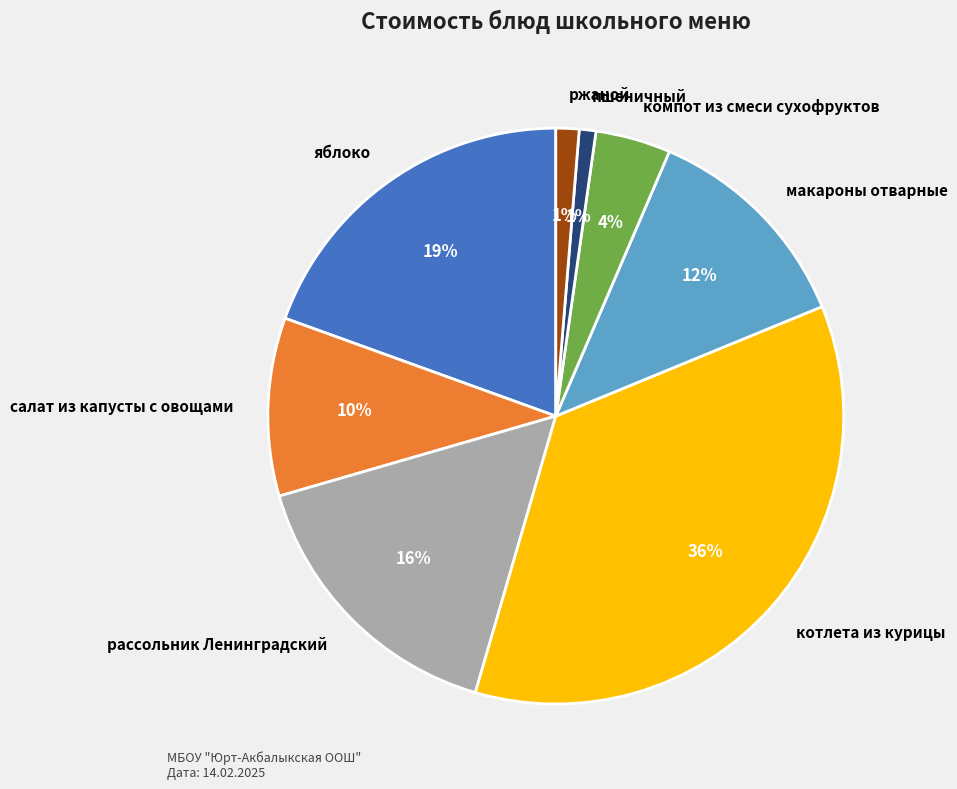

How many segments does this pie chart have?

8